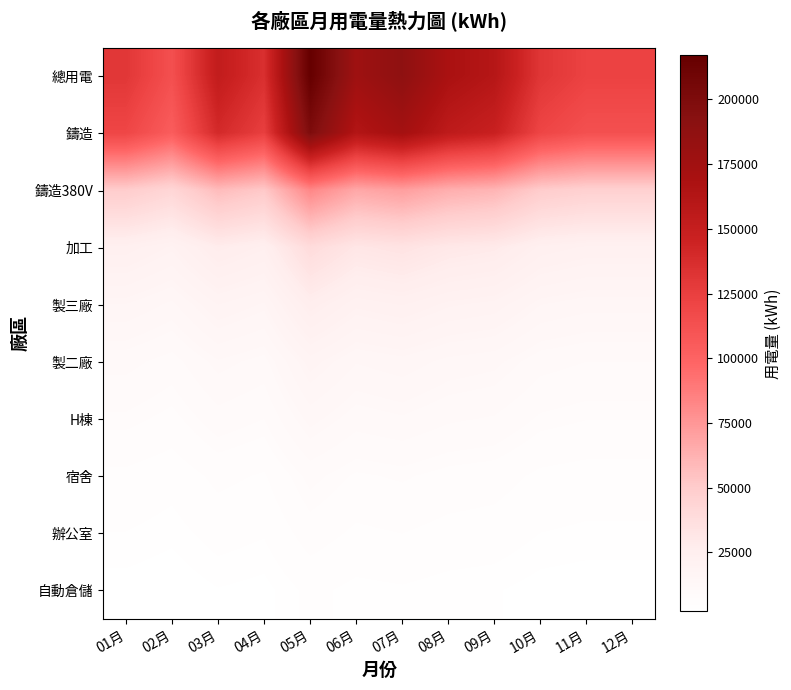

How many data points does each series have?

12